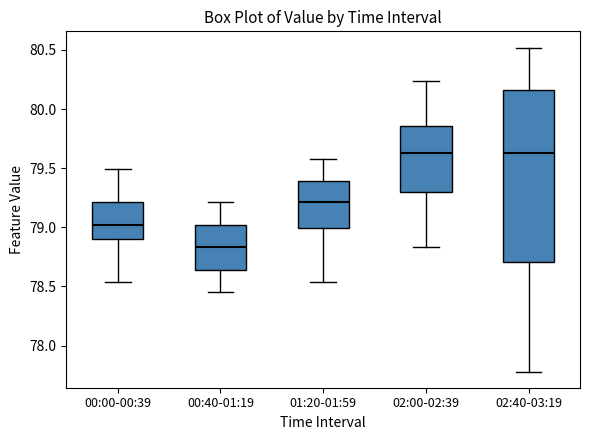

Which box has the lowest median line?

00:40-01:19